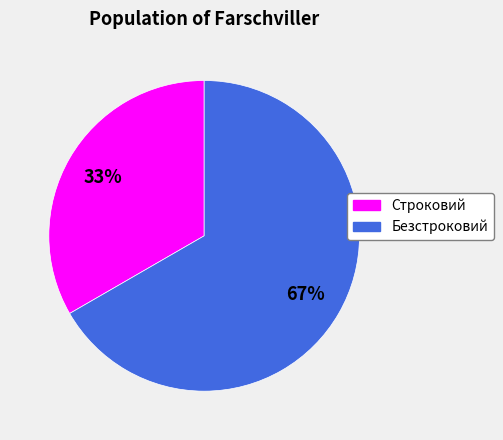

Between Безстроковий and Строковий, which is larger?

Безстроковий